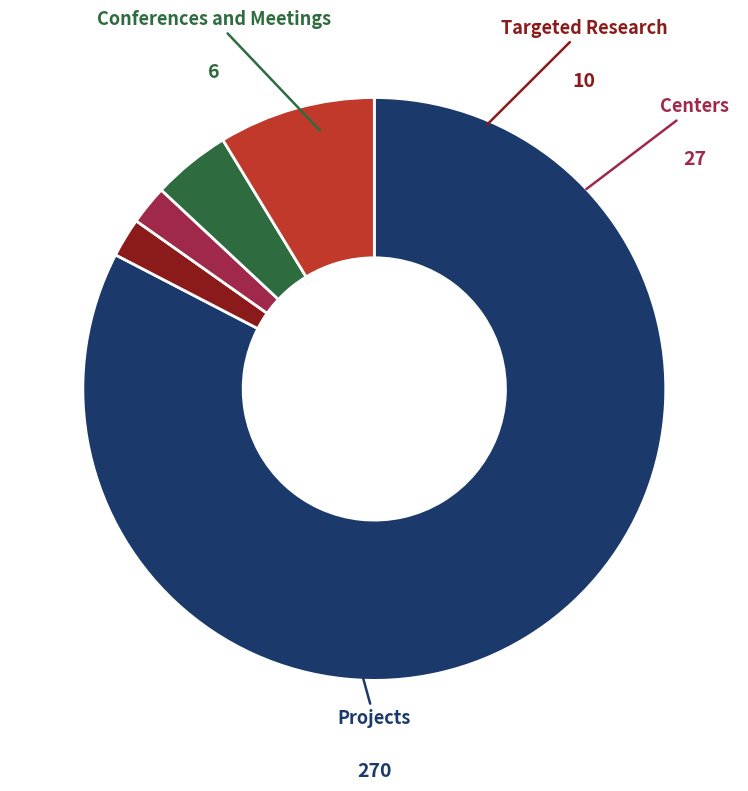

Is there any slice that represents more than half of the pie?

Yes